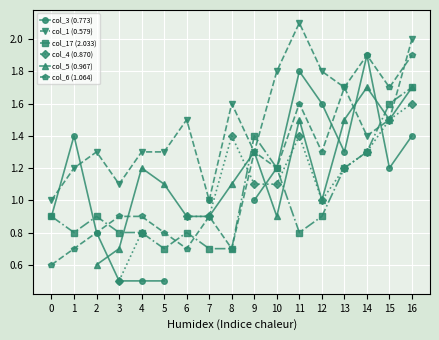

What is the lowest value of the col_1 (0.579) series?

1.0